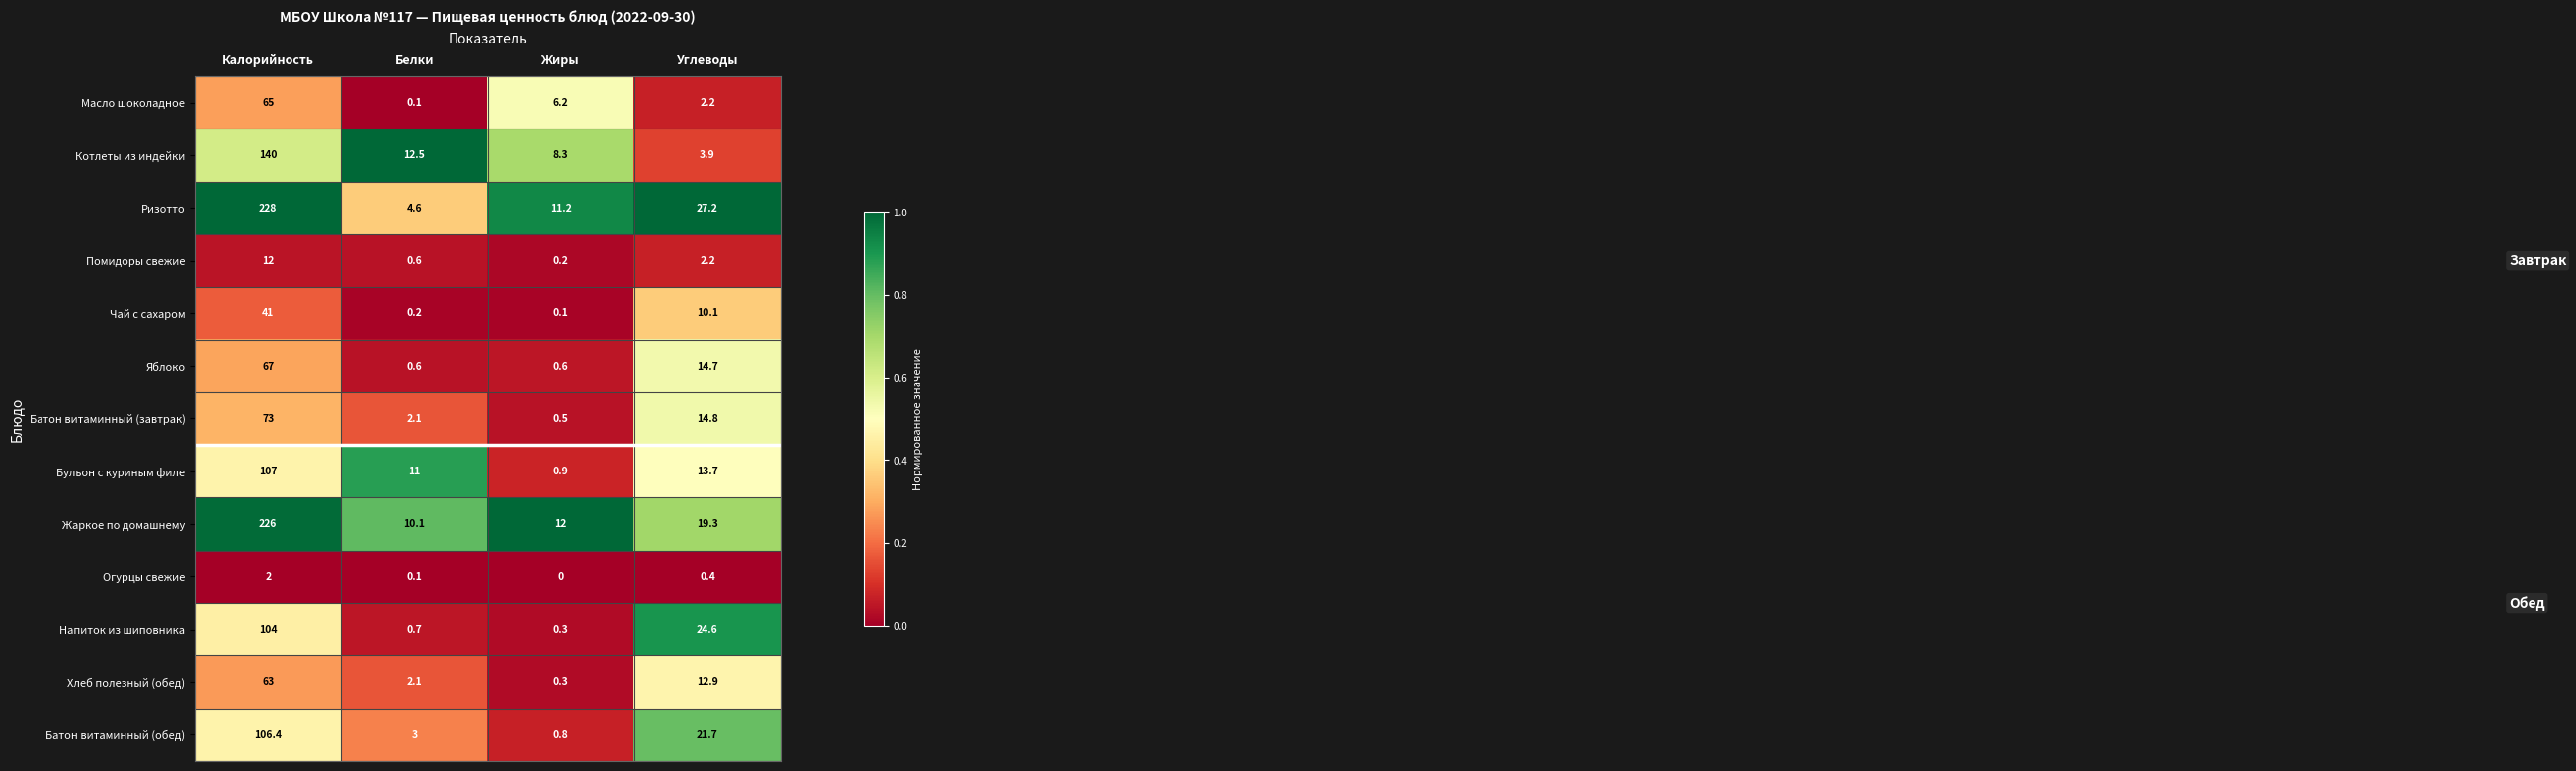

Rank the series by their maximum value, from lowest to highest.

Огурцы свежие, Помидоры свежие, Чай с сахаром, Хлеб полезный (обед), Масло шоколадное, Яблоко, Батон витаминный (завтрак), Напиток из шиповника, Батон витаминный (обед), Бульон с куриным филе, Котлеты из индейки, Жаркое по домашнему, Ризотто